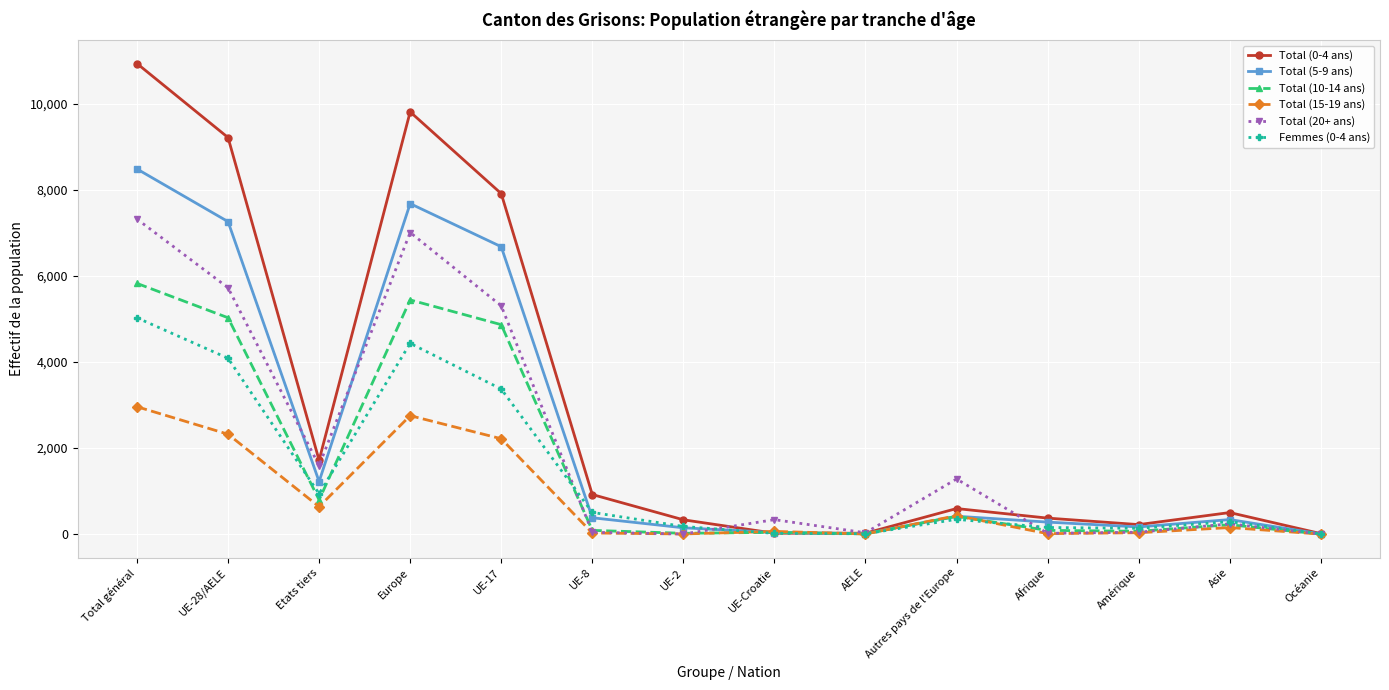

List the series in order of their peak value, lowest first.

Total (15-19 ans), Femmes (0-4 ans), Total (10-14 ans), Total (20+ ans), Total (5-9 ans), Total (0-4 ans)